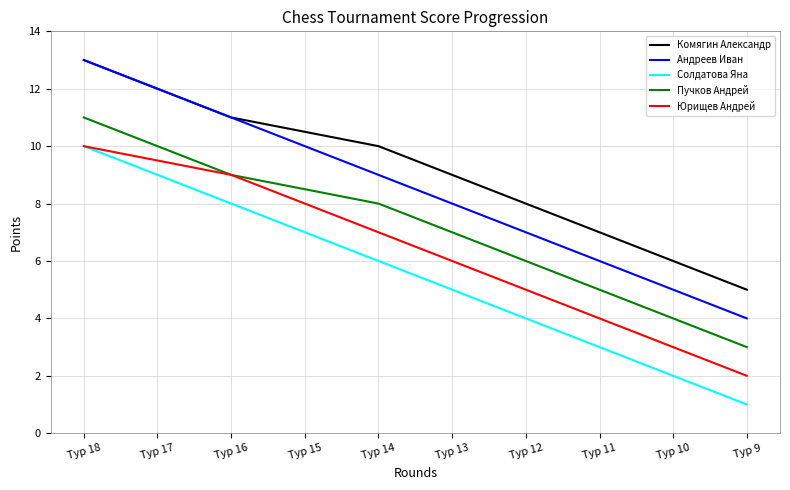

What is the minimum value for Комягин Александр?

5.0